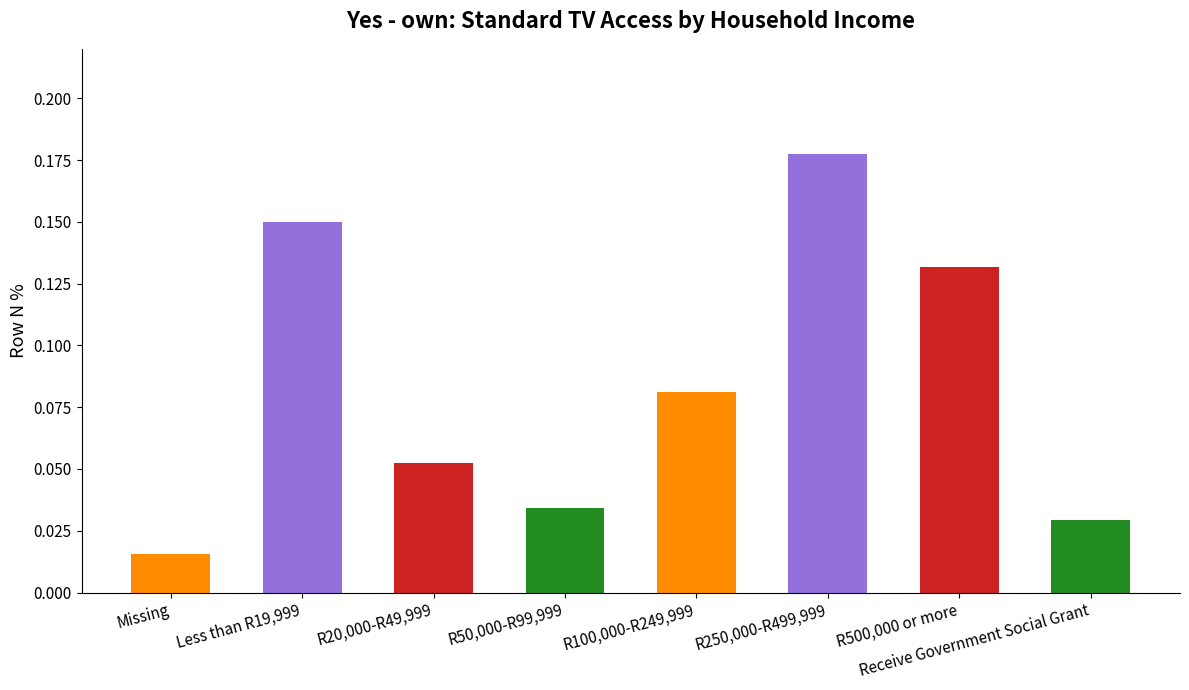

What is the label of the 6th bar from the right?

R20,000-R49,999